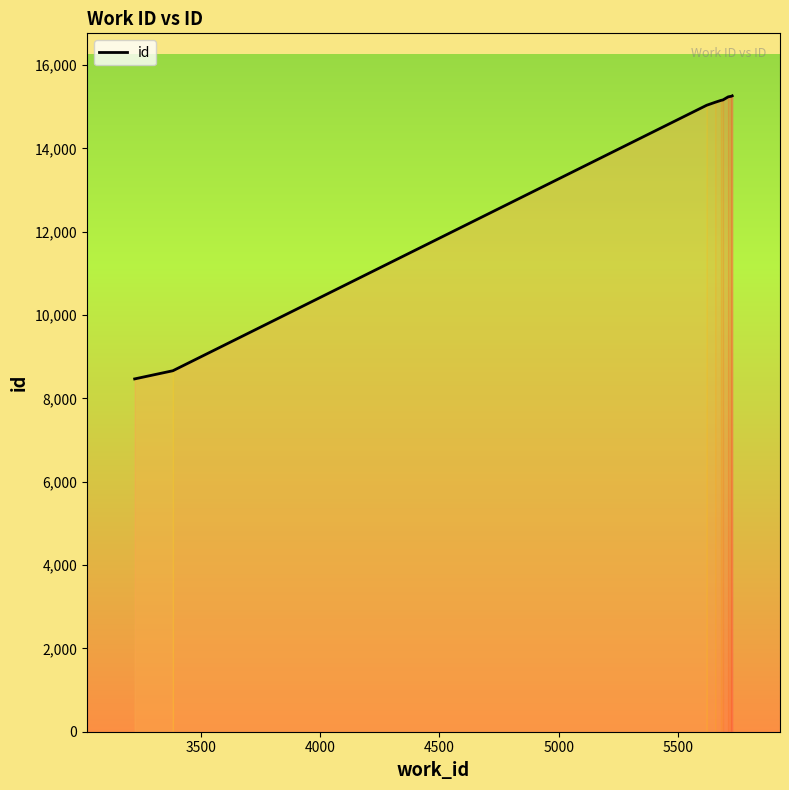

What is the difference between the maximum and minimum values?

6794